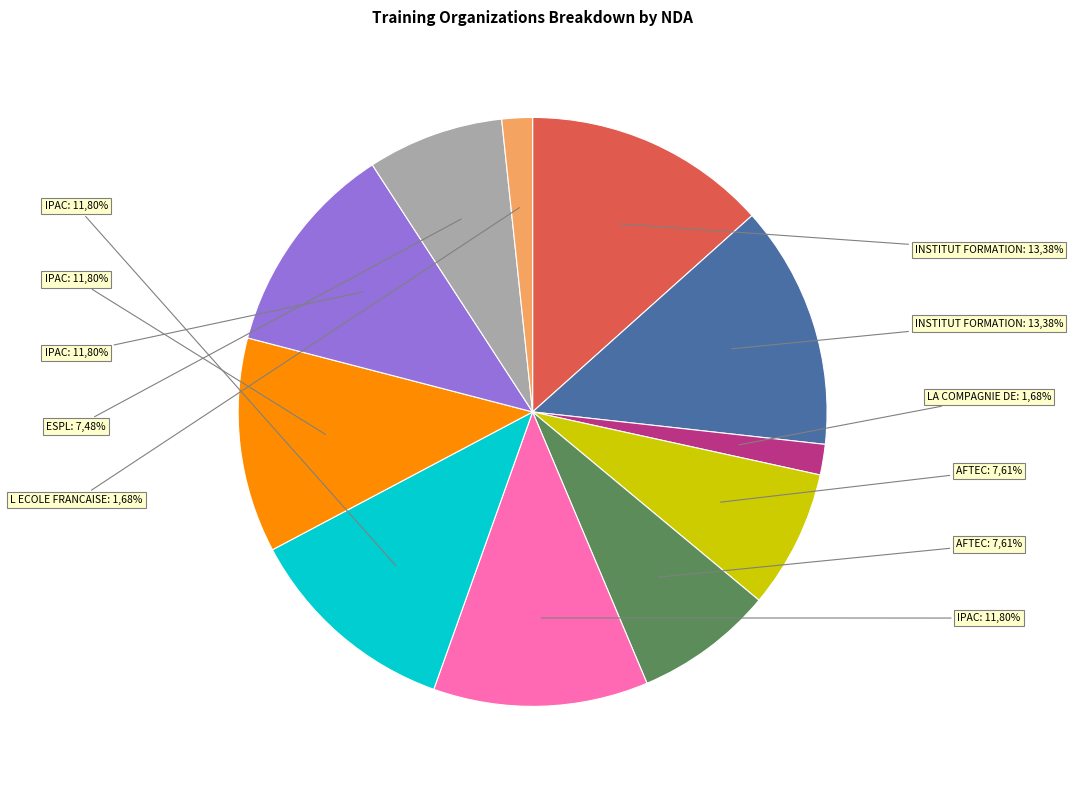

To the nearest percent, what is the combined percentage of IPAC (38416491900183) and IPAC (38416491900043)?

24%